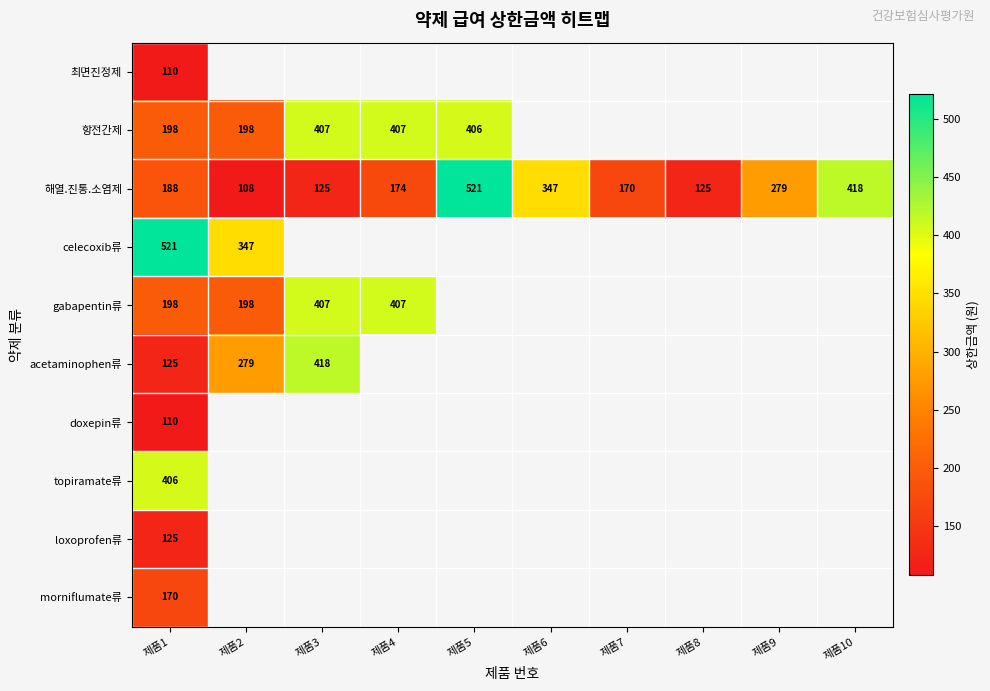

At which category is the sum across all series the highest?

제품1